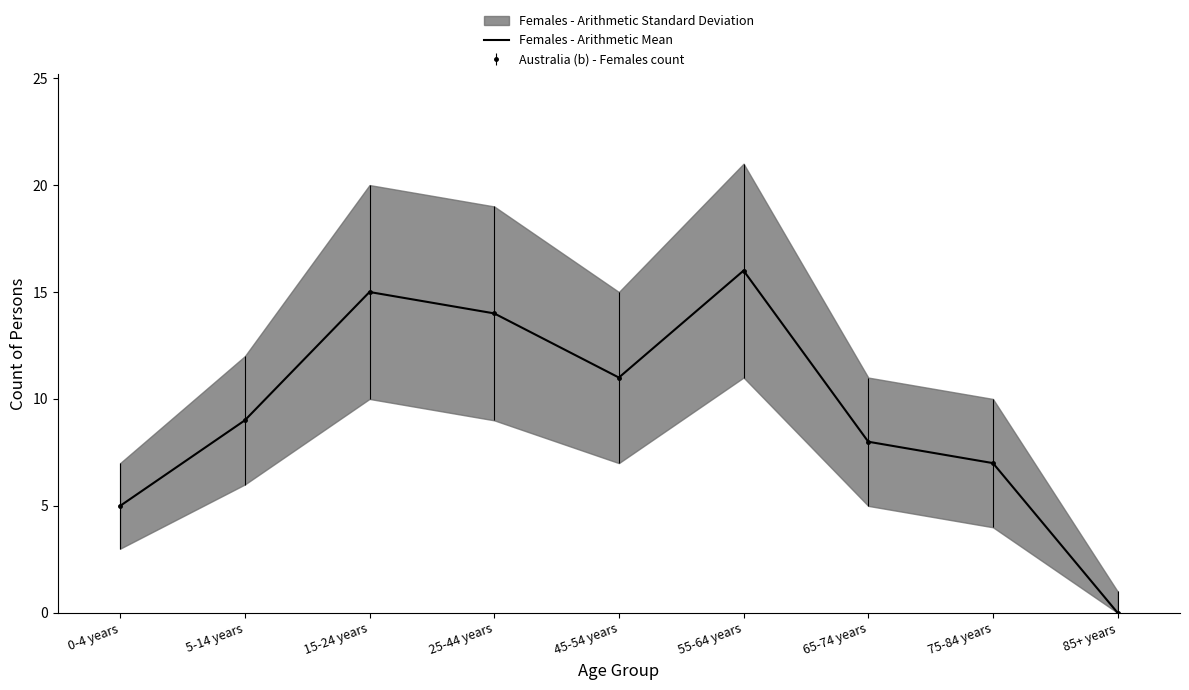

How many points are lower than both their immediate neighbors (excluding endpoints)?

1